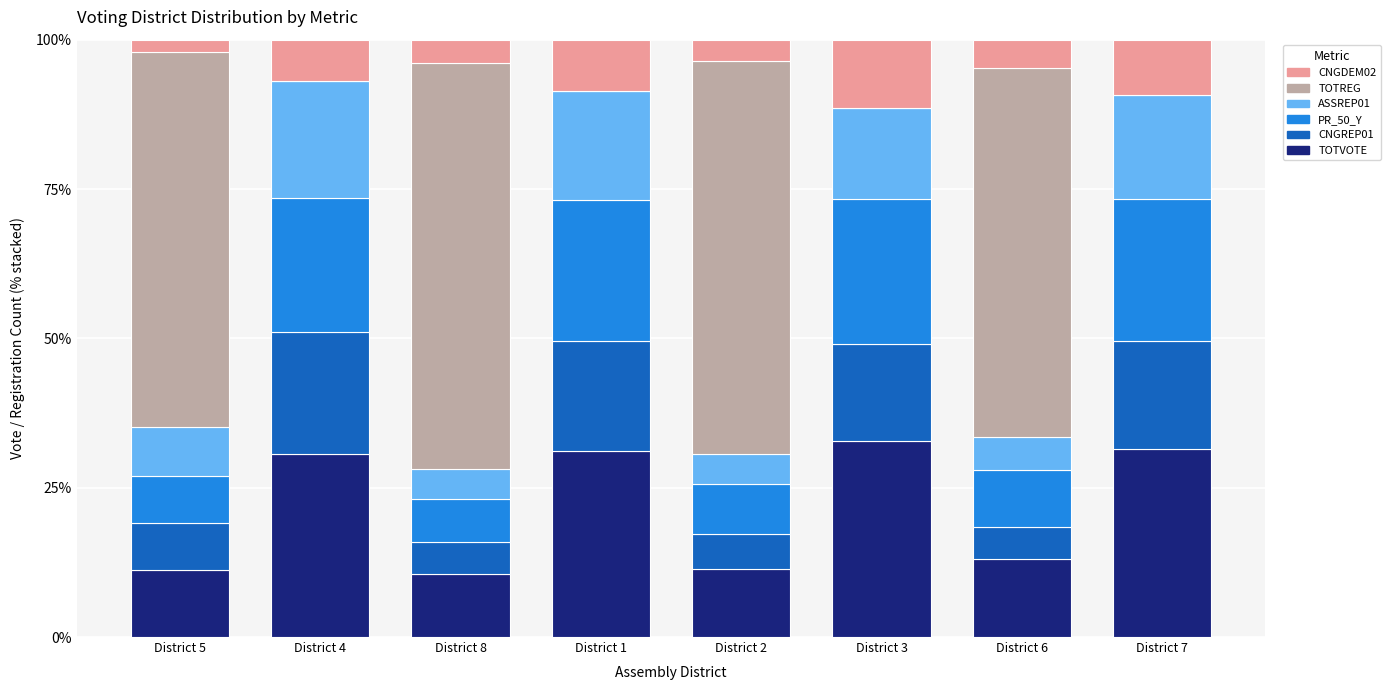

What is the total value across all series at District 7?

100.0